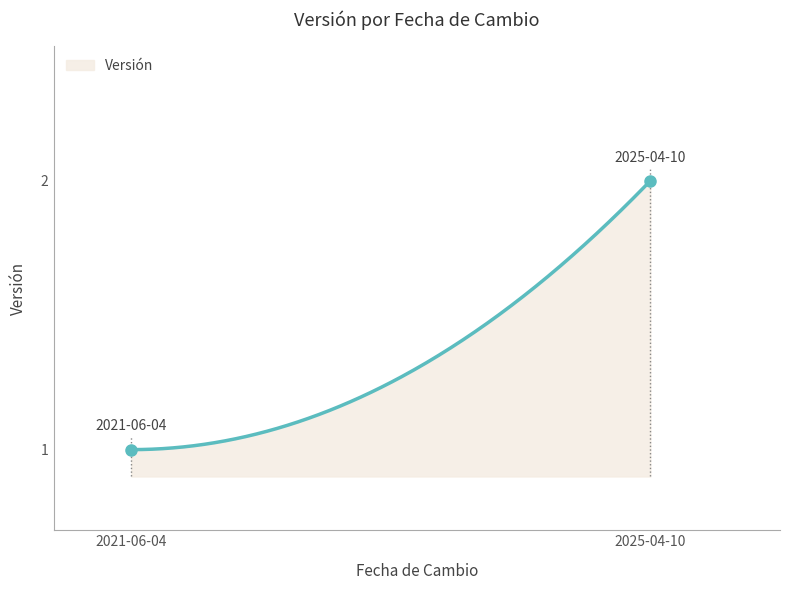

Does the chart display data point markers on the line(s)?

No